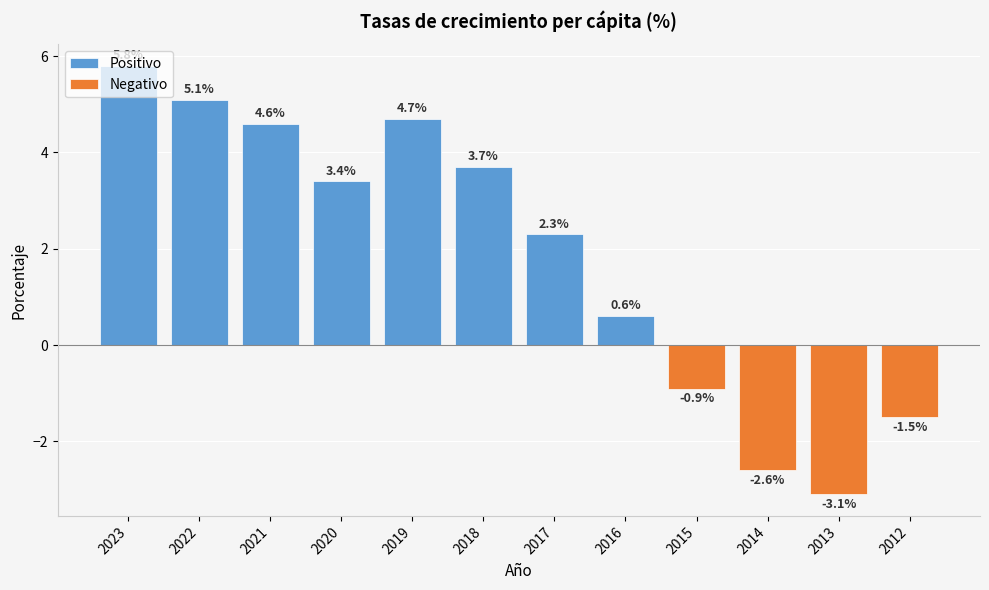

How many data points in Positivo are less than 3?

6